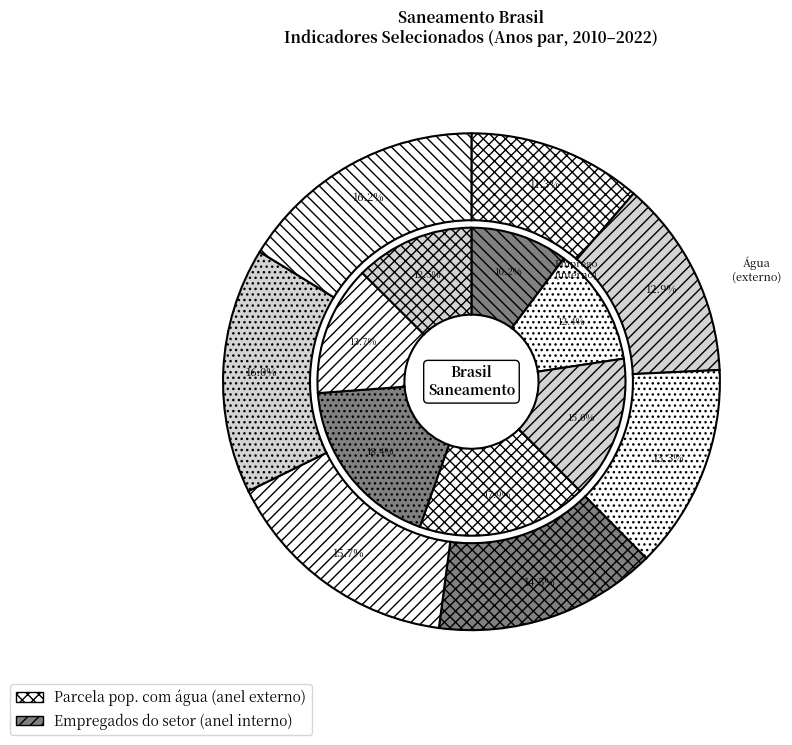

What is the total percentage of 2020 and 2016?

16.4%